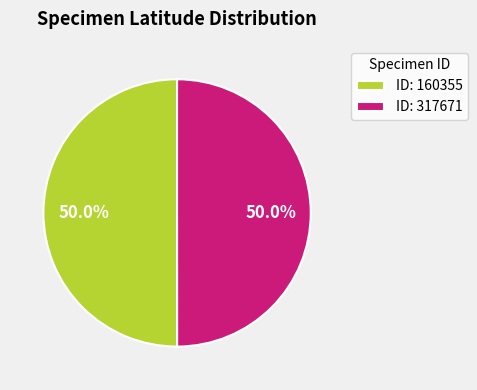

Approximately how many times larger is the value at ID: 317671 compared to ID: 160355?

1.0